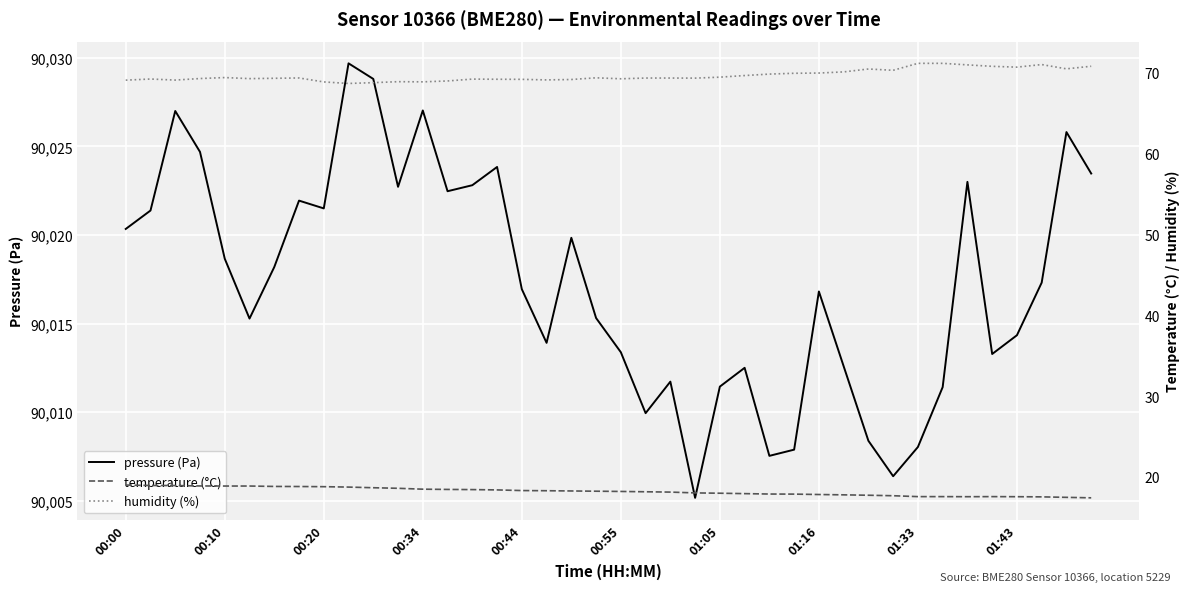

At how many categories does at least one series exceed 36923?

40